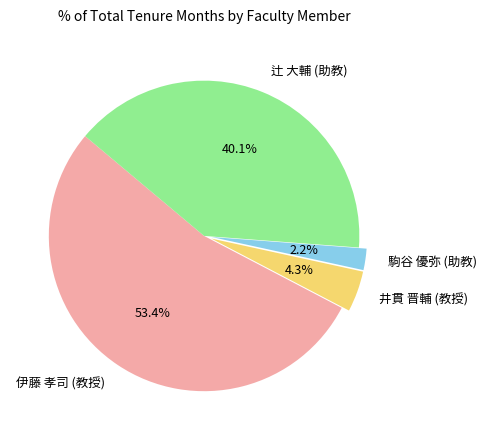

To the nearest percent, what portion does 井貫 晋輔 (教授) represent?

4%